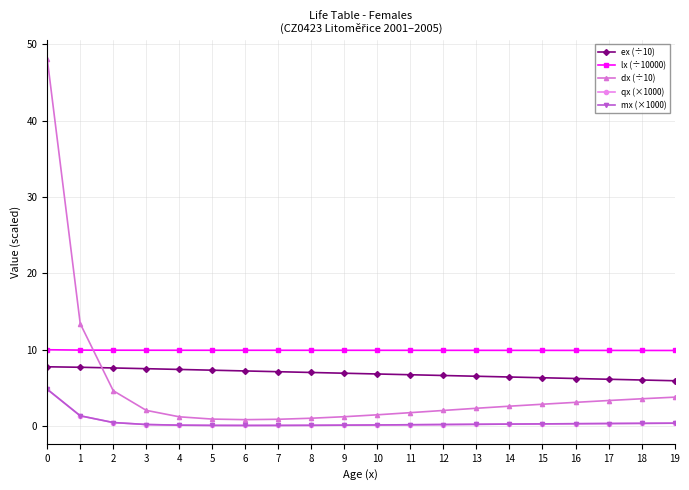

What is the spread (max minus min) of values at 1?

12.1